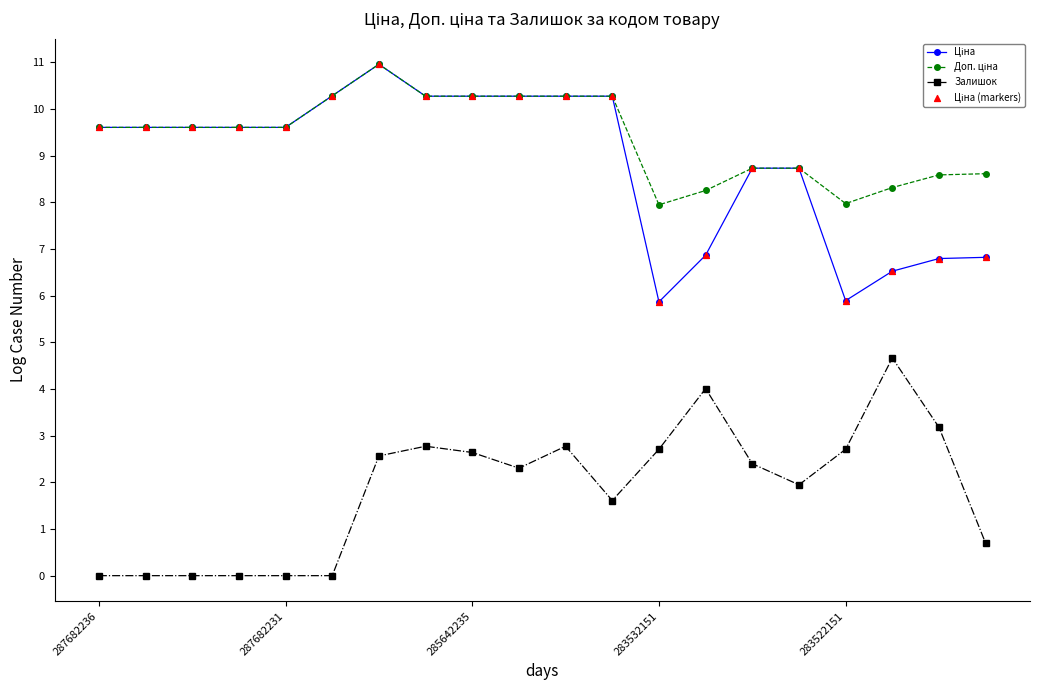

What is the maximum value shown in the chart?

11.0